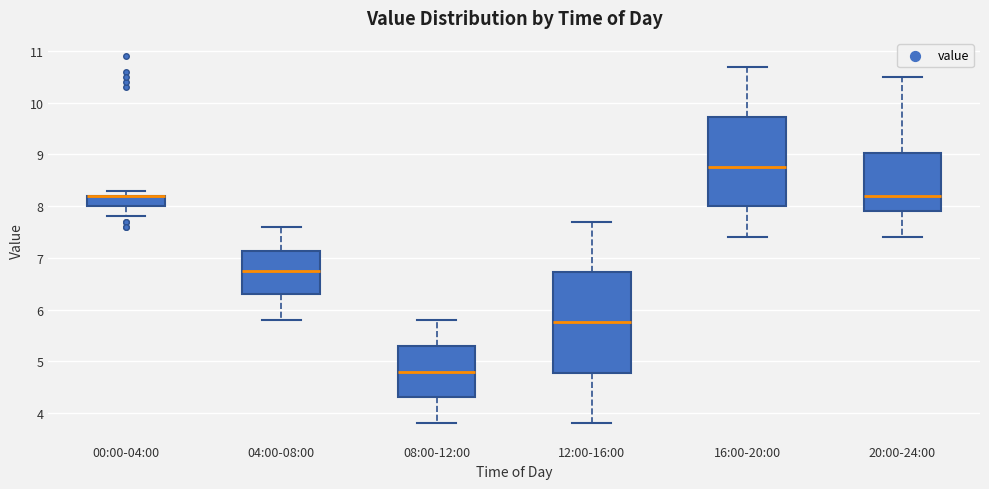

Reading left to right, transcribe this box plot: for each box, give where its median line is, the range the box spans, and where its two whiskers end, as read against the y-axis. The values are not printed on the chart, so give them approximately, as read against the axis.

00:00-04:00: median 8.2 (drawn on the box's upper edge), box 8.0 to 8.2, whiskers 7.8 to 8.3
04:00-08:00: median 6.8, box 6.3 to 7.1, whiskers 5.8 to 7.6
08:00-12:00: median 4.8, box 4.3 to 5.3, whiskers 3.8 to 5.8
12:00-16:00: median 5.8, box 4.8 to 6.7, whiskers 3.8 to 7.7
16:00-20:00: median 8.8, box 8.0 to 9.7, whiskers 7.4 to 10.7
20:00-24:00: median 8.2, box 7.9 to 9.0, whiskers 7.4 to 10.5